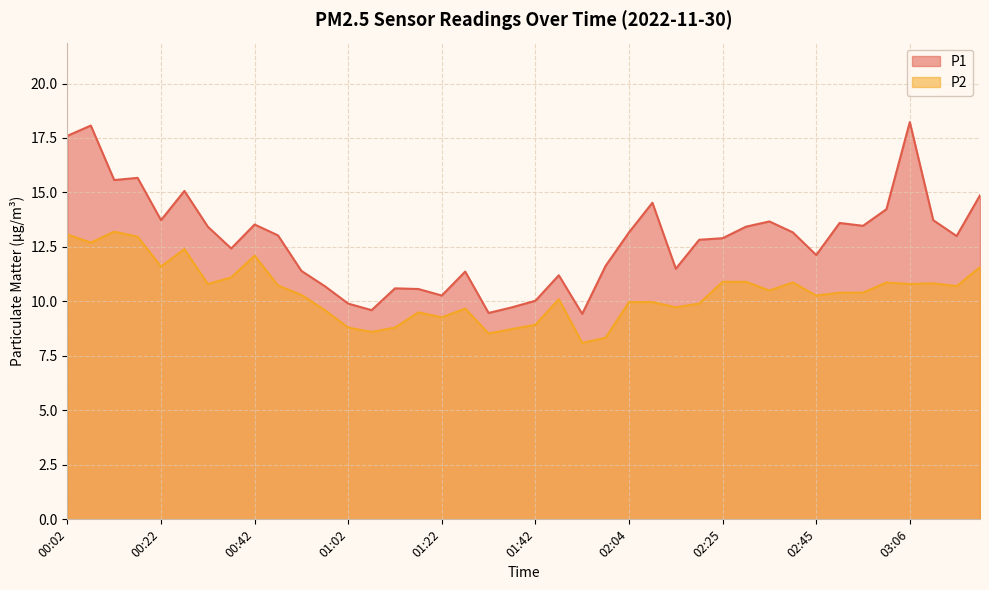

At which label does P1 reach its minimum?

01:52